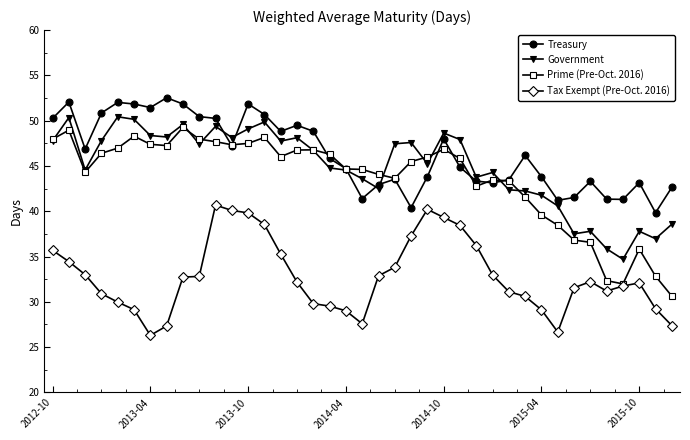

What is the value of the Government point at the 12th from the left?

48.1